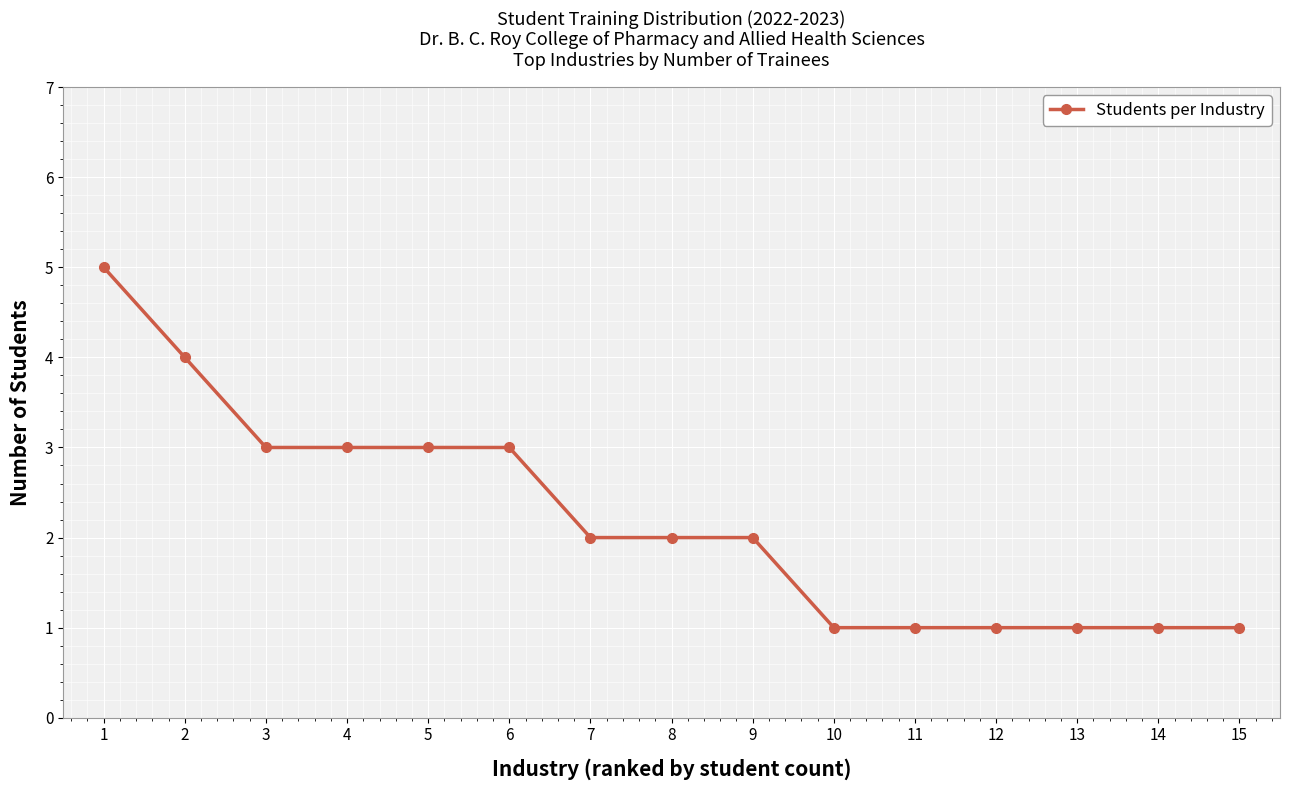

What is the sum of all values?

33